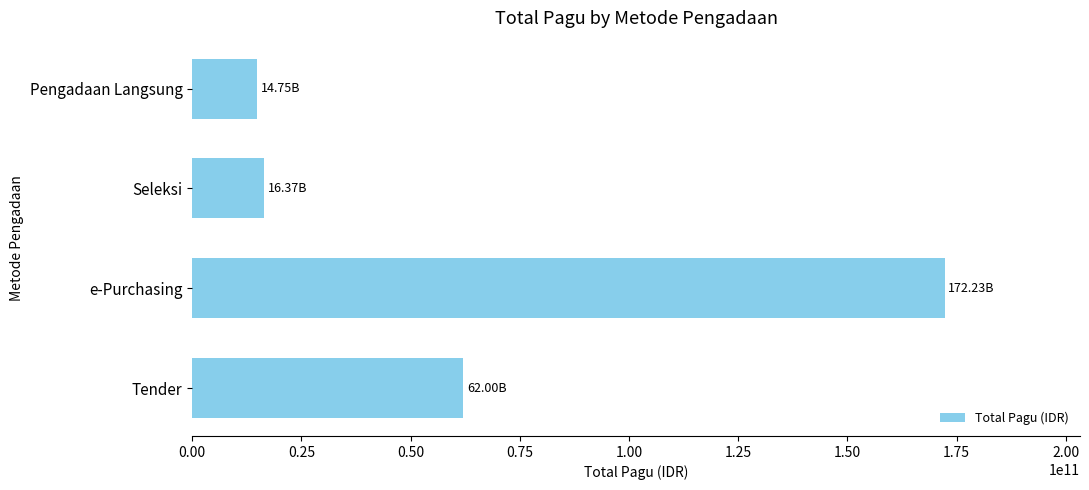

At which label is the value closest to 93490785000?

Tender